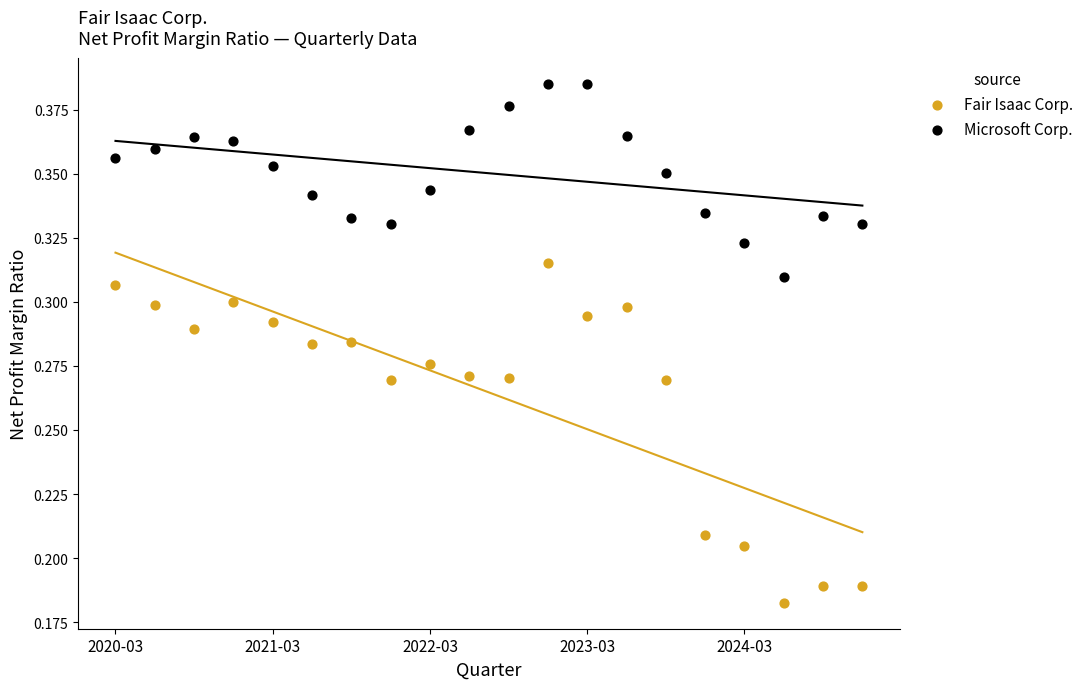

What is the X range (max minus min) for the scatter plot?

19.0